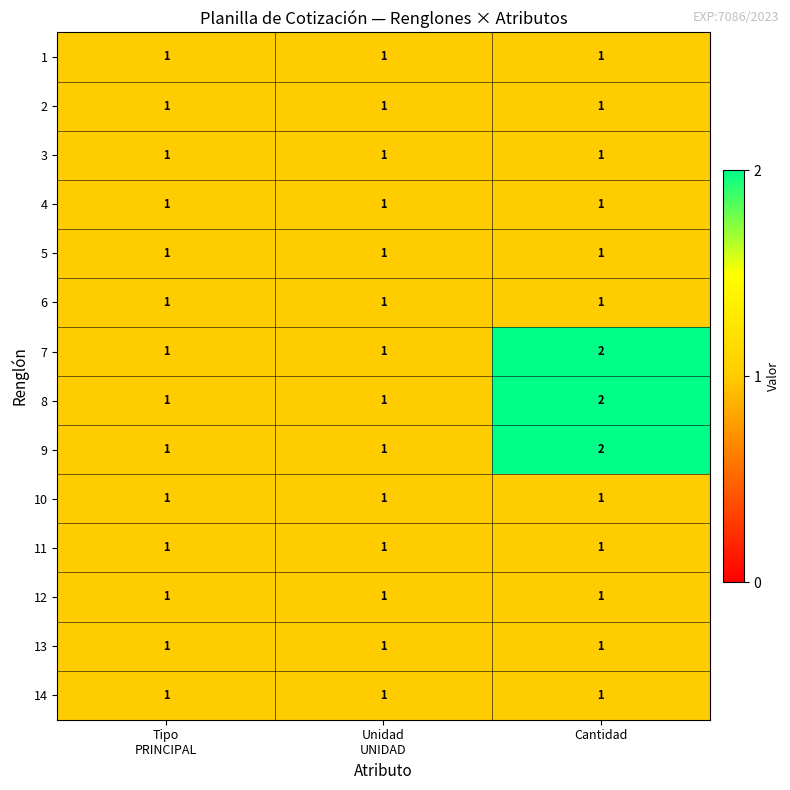

True or false: 8 has a value of 1 at Cantidad.

False